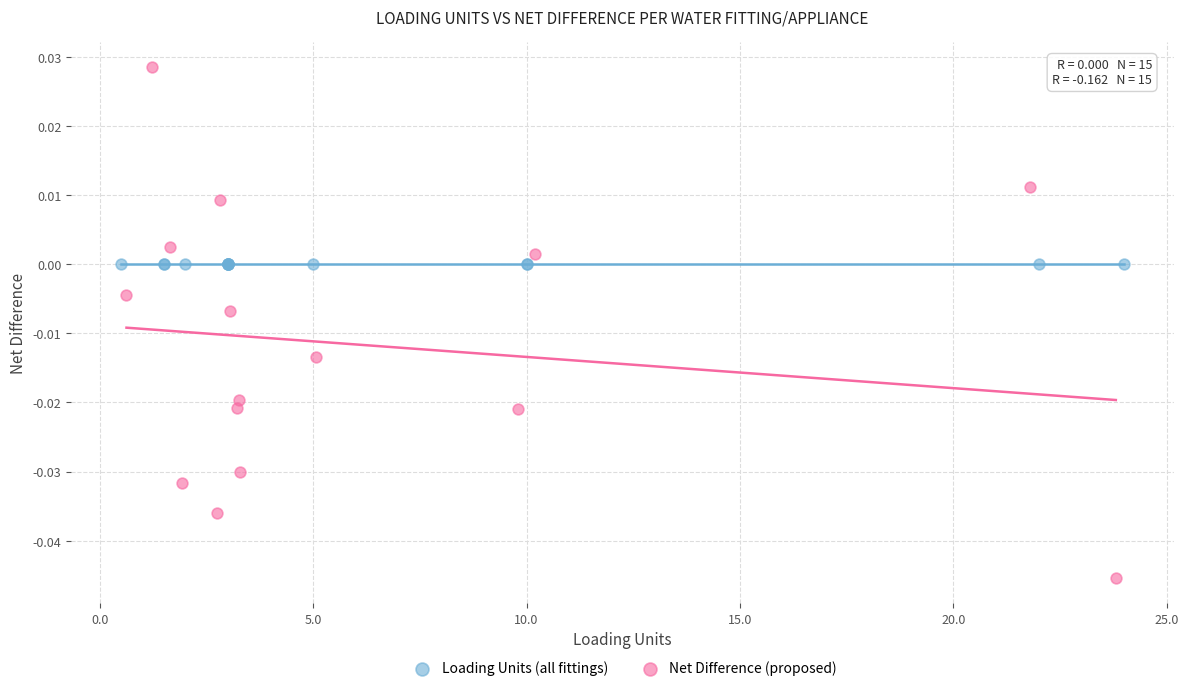

Which series reaches the maximum Y coordinate?

Net Difference (proposed)